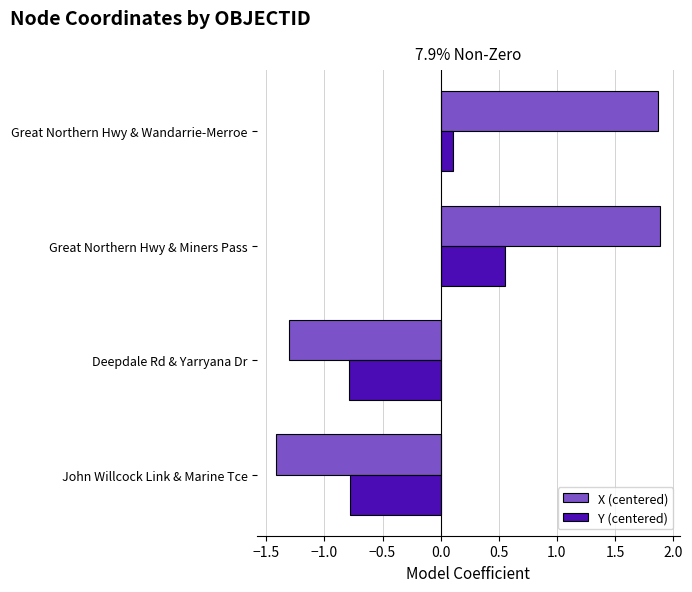

List the series in order of their overall mean, highest first.

X (centered), Y (centered)